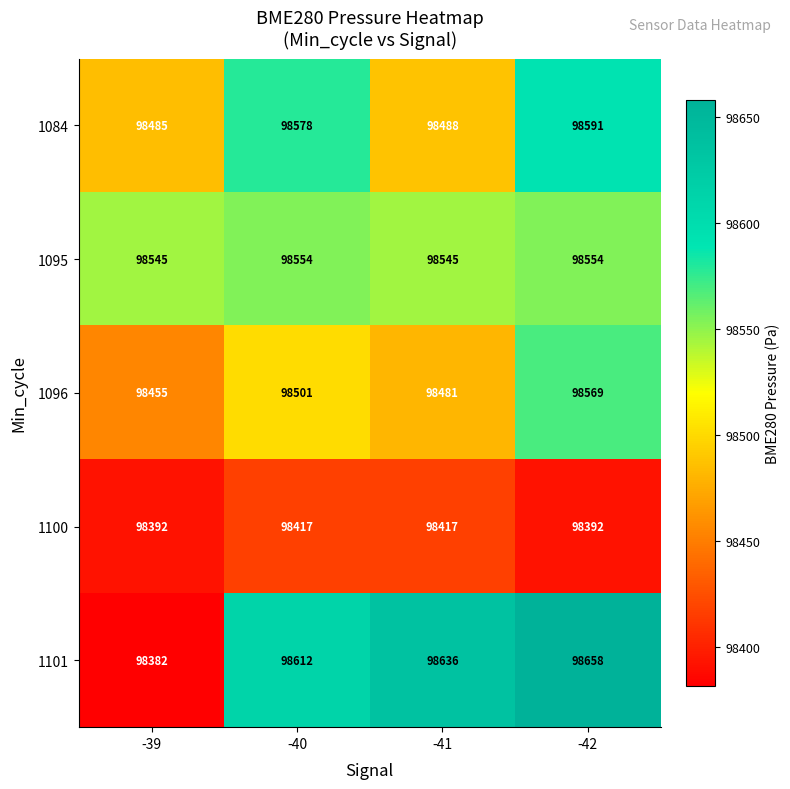

True or false: 1101 has a value of 137740 at -39.

False